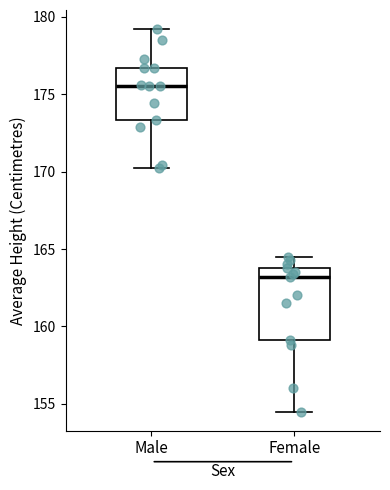

Reading left to right, read every box against the y-axis: the position of its median line, the range the box covers, and the ends of its whiskers. The values are not printed on the chart, so give them approximately, as read against the axis.

Male: median 175.5, box 173.5 to 176.5, whiskers 170.0 to 179.0
Female: median 163.0, box 159.0 to 164.0, whiskers 154.5 to 164.5